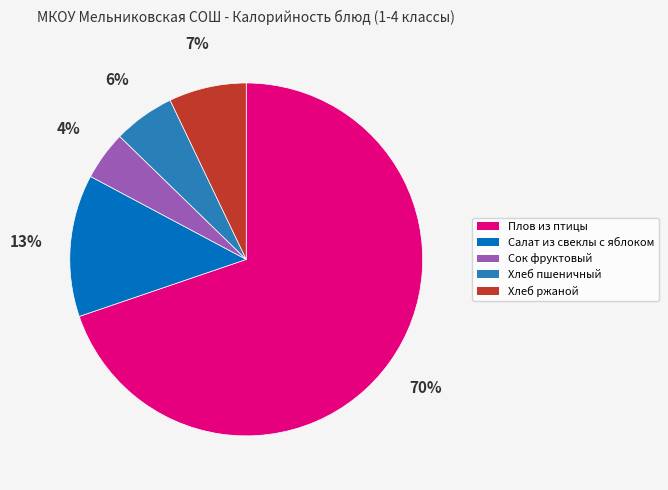

To the nearest percent, what portion does Салат из свеклы с яблоком represent?

13%